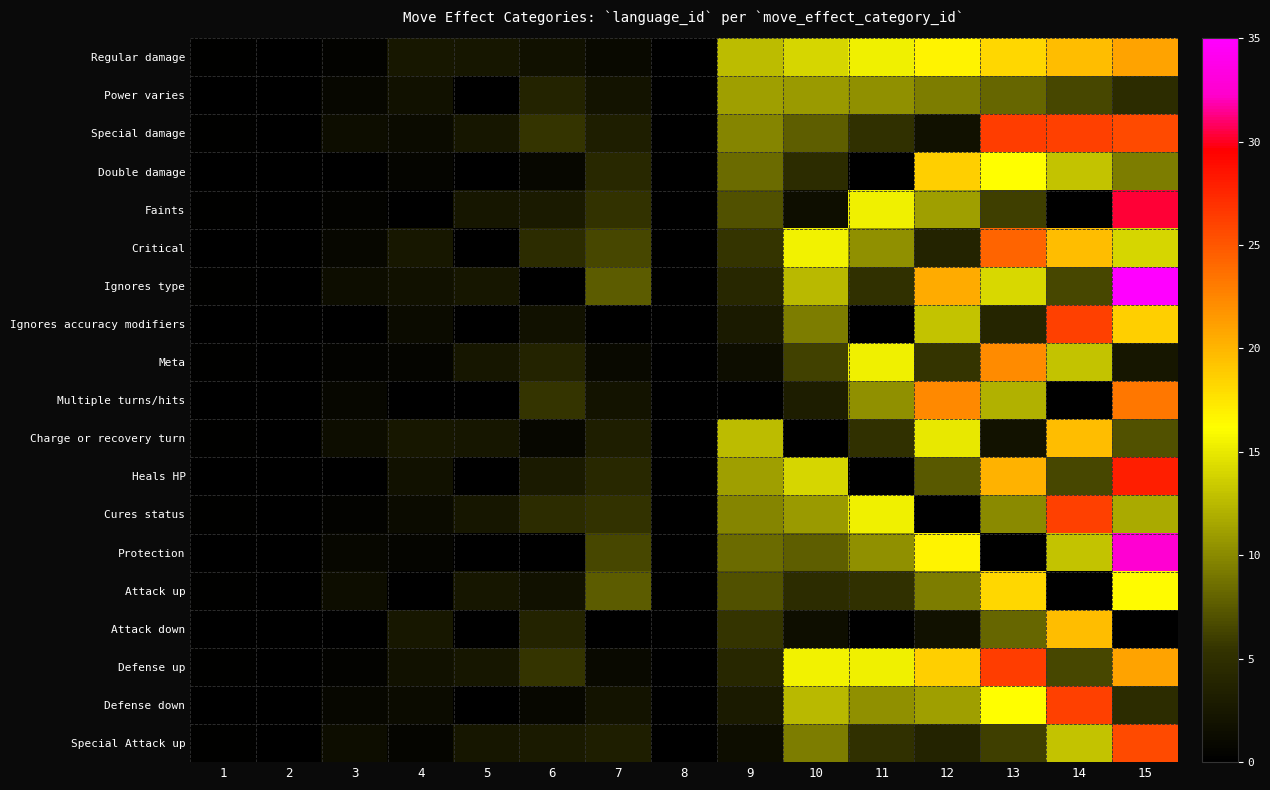

At how many categories does at least one series exceed 19?

4